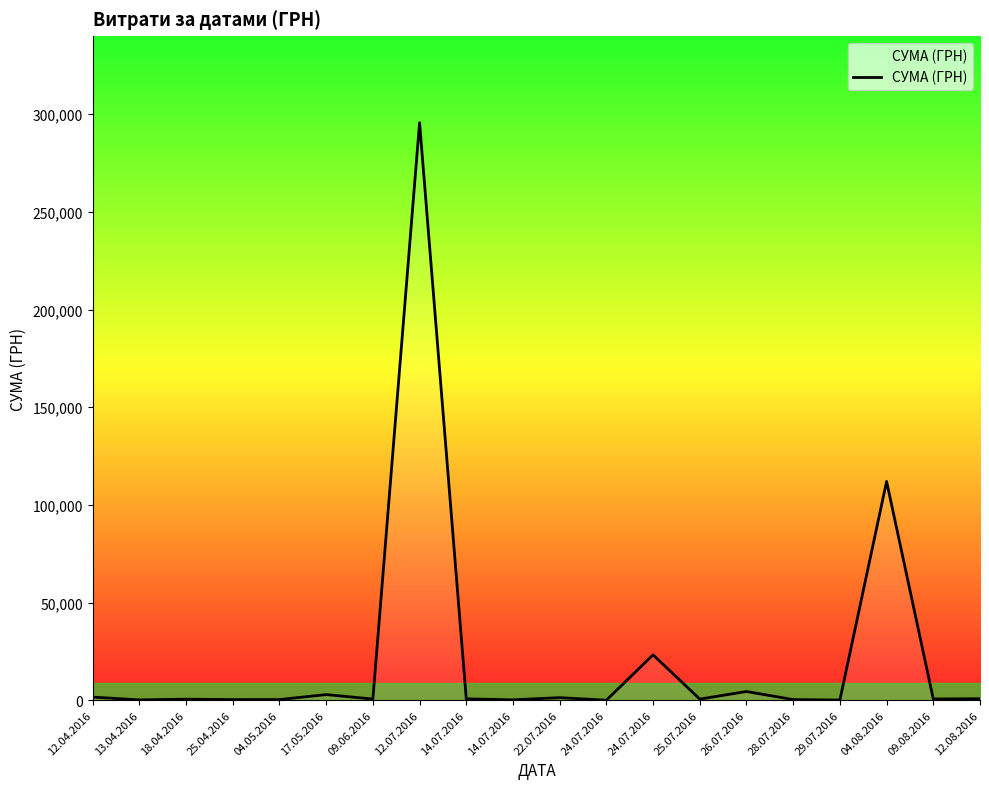

Does the chart display data point markers on the line(s)?

No